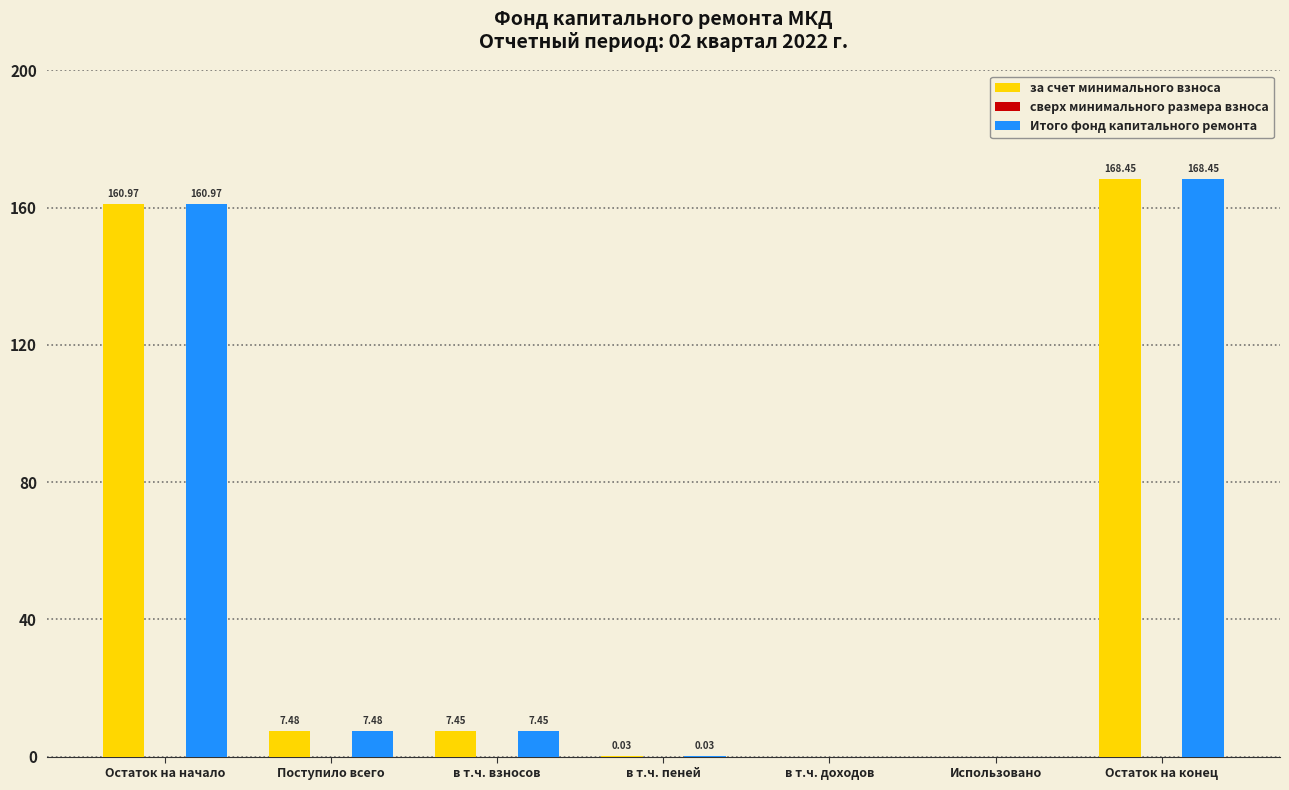

At which label is Итого фонд капитального ремонта closest to 84?

Поступило всего